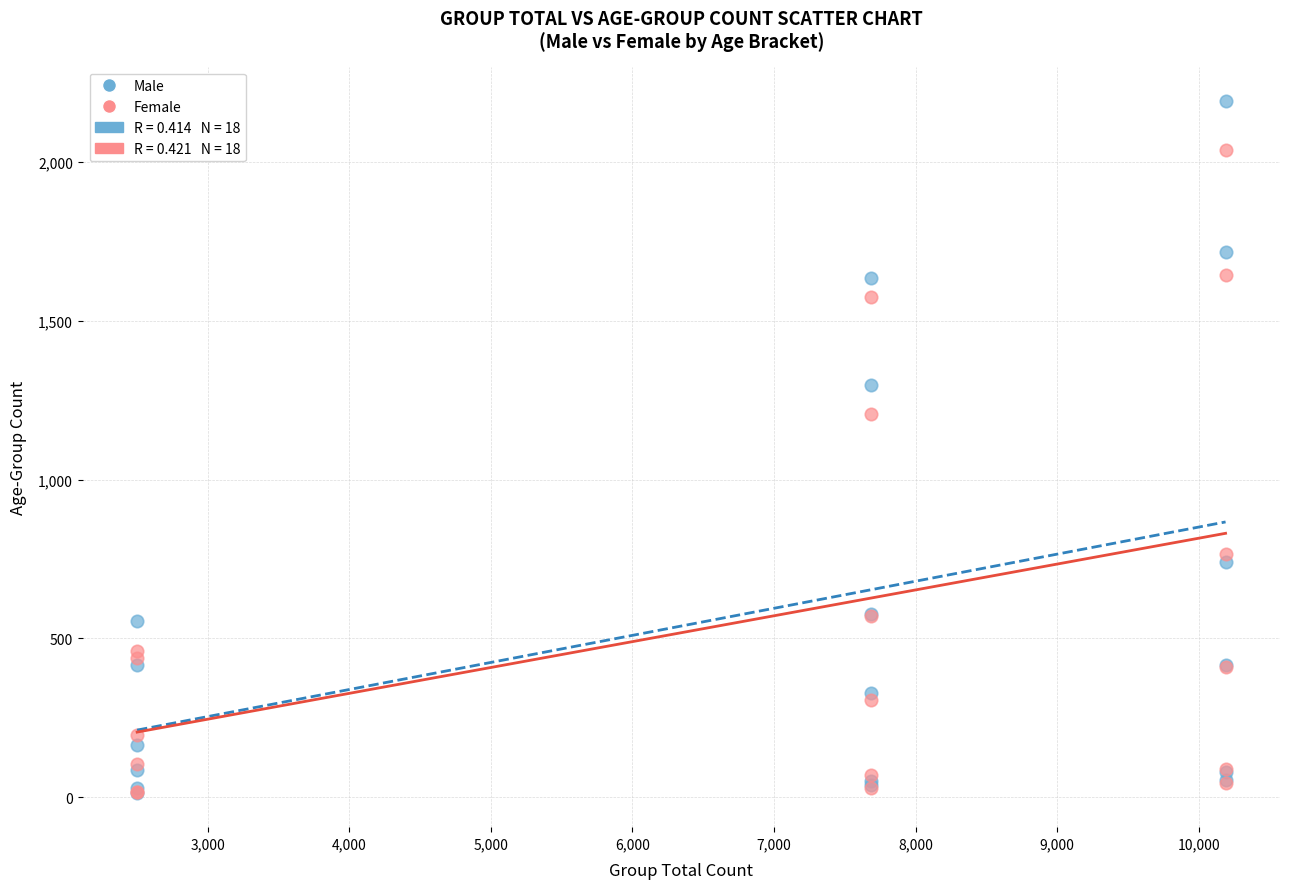

Which series contains the highest Y value?

Male